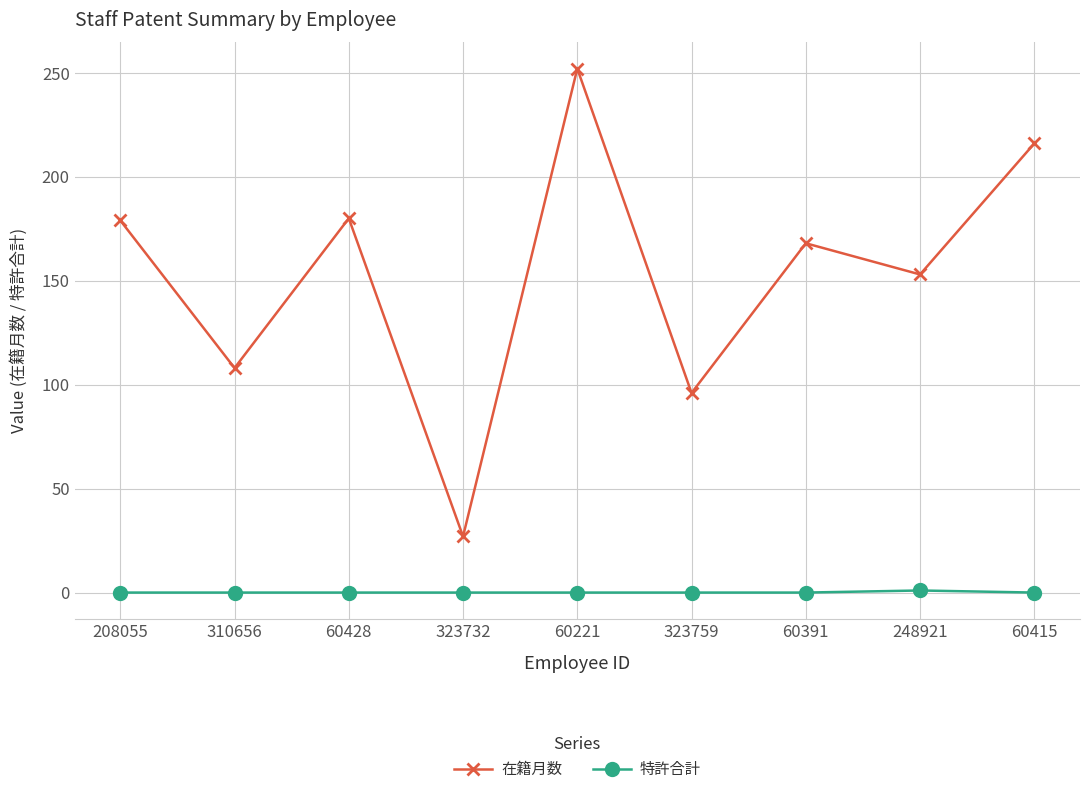

What is the maximum value for 在籍月数?

252